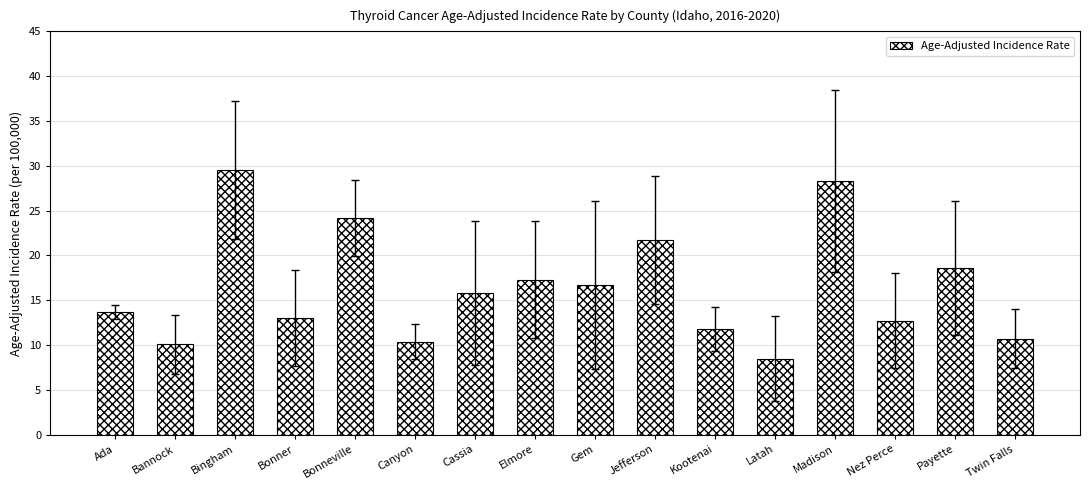

What is the label of the 5th bar from the left?

Bonneville